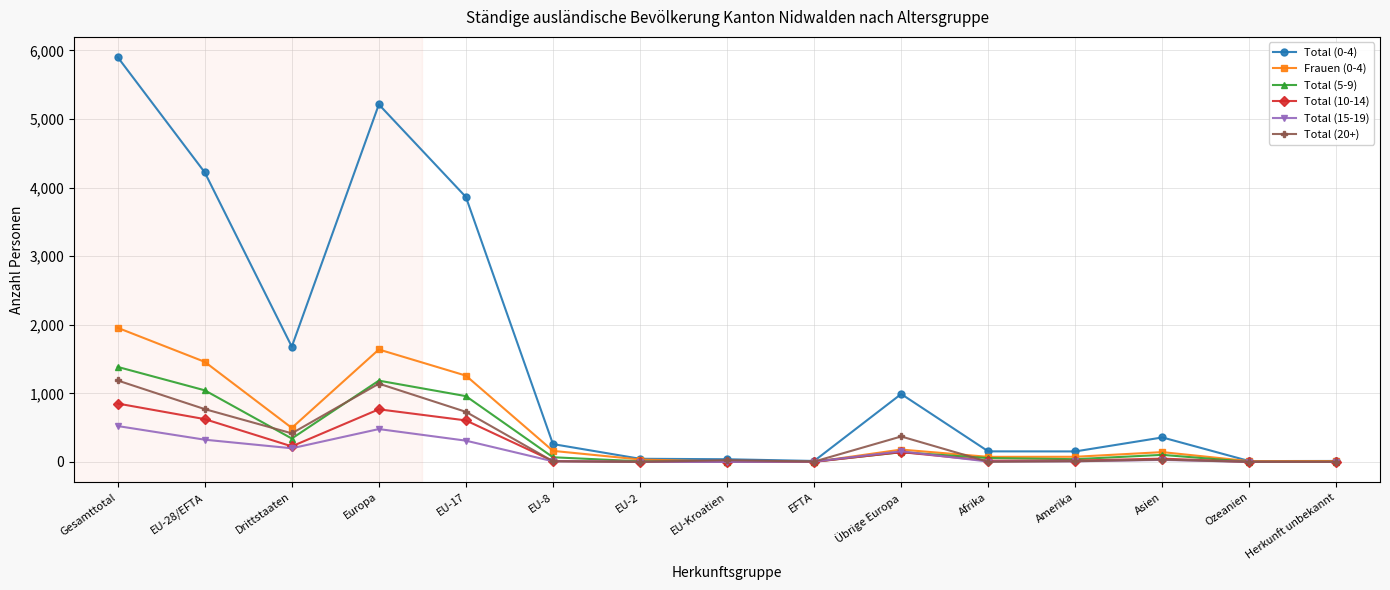

How many data points in Total (10-14) are less than 19?

7